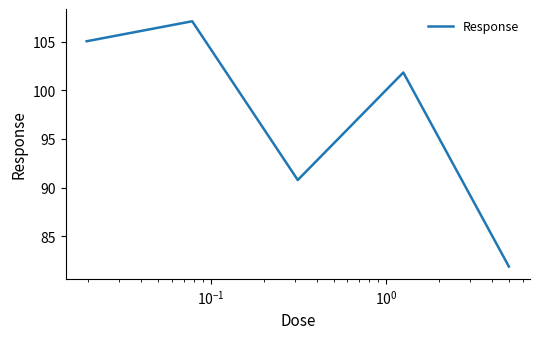

Reading left to right, extract all data points from this chart.

105.1	107.1	90.8	101.8	81.9